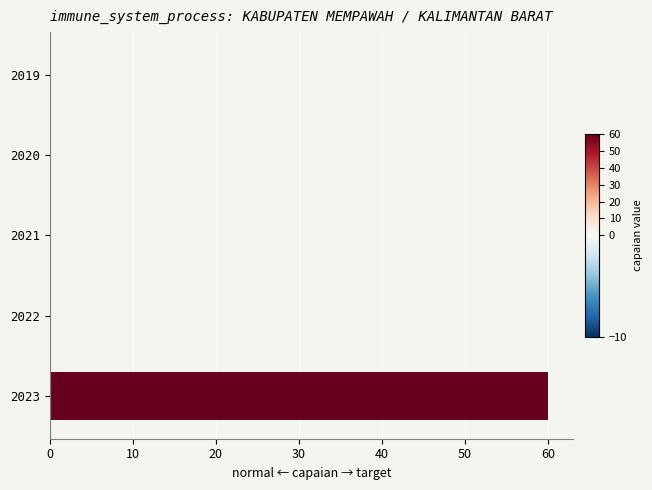

The chart shows a value of 0 at 2021. True or false?

True